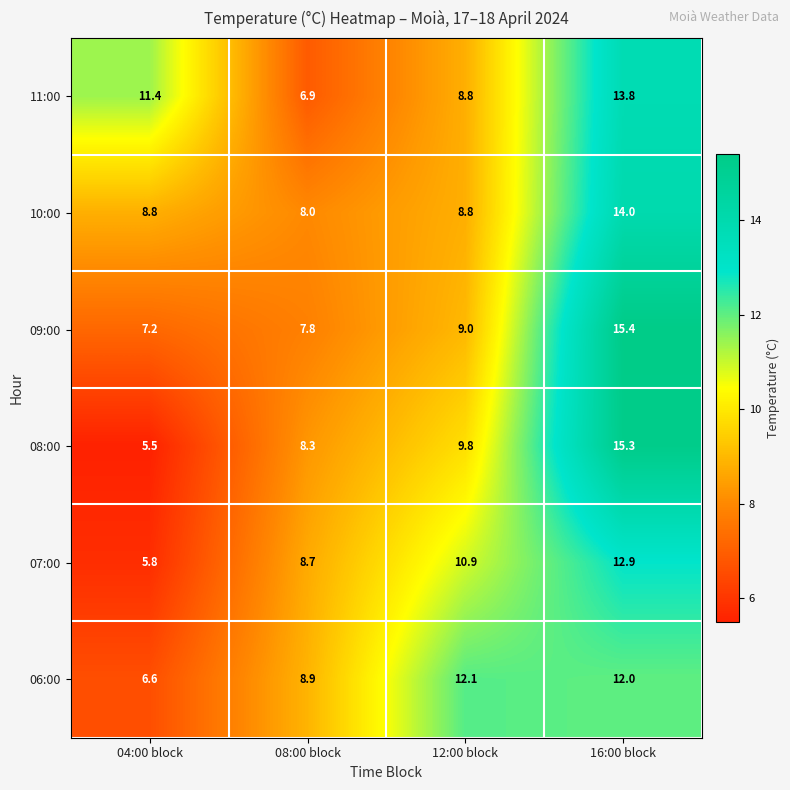

The value of 07:00 at 04:00 block is 5.8. True or false?

True